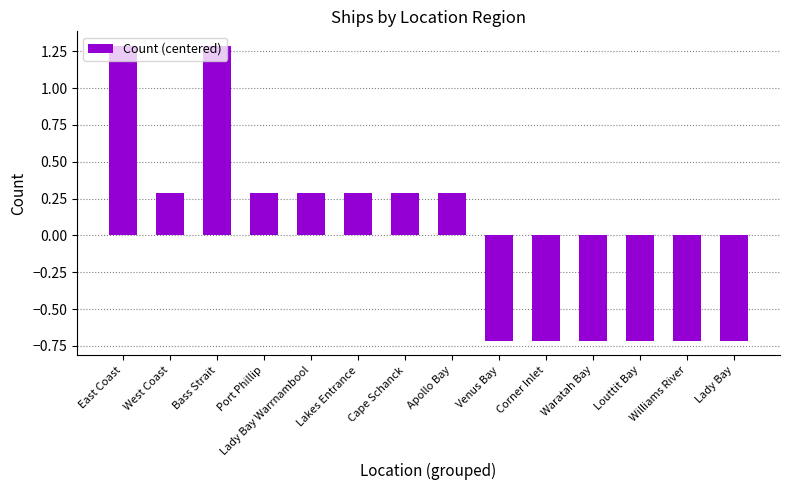

Where does the data first go above 0?

East Coast